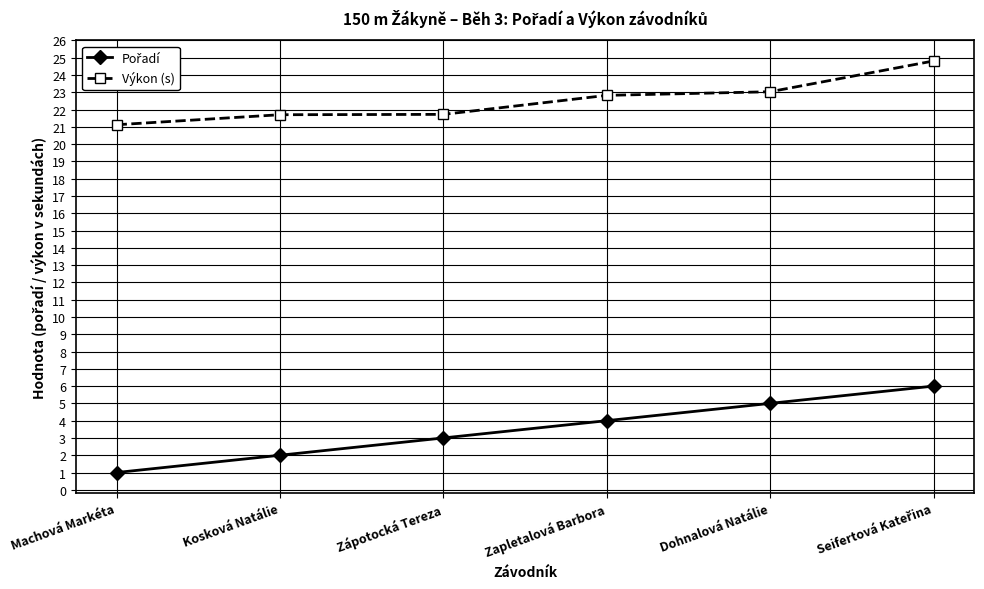

What is the total value across all series at Dohnalová Natálie?

28.0